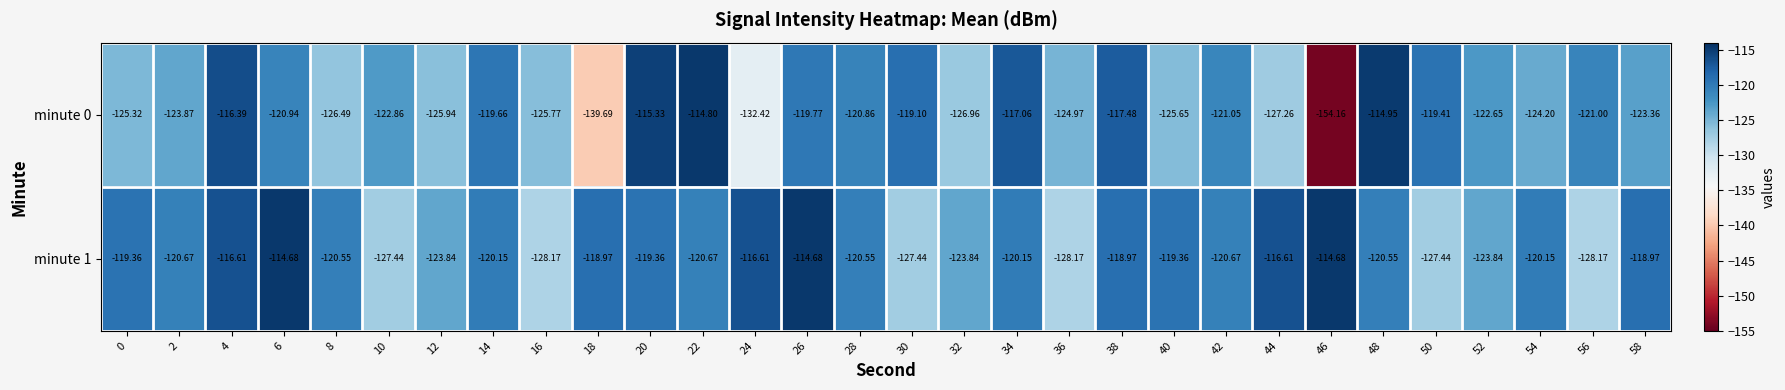

Is the value of minute 0 at 58 greater than the value of minute 1 at 18?

No